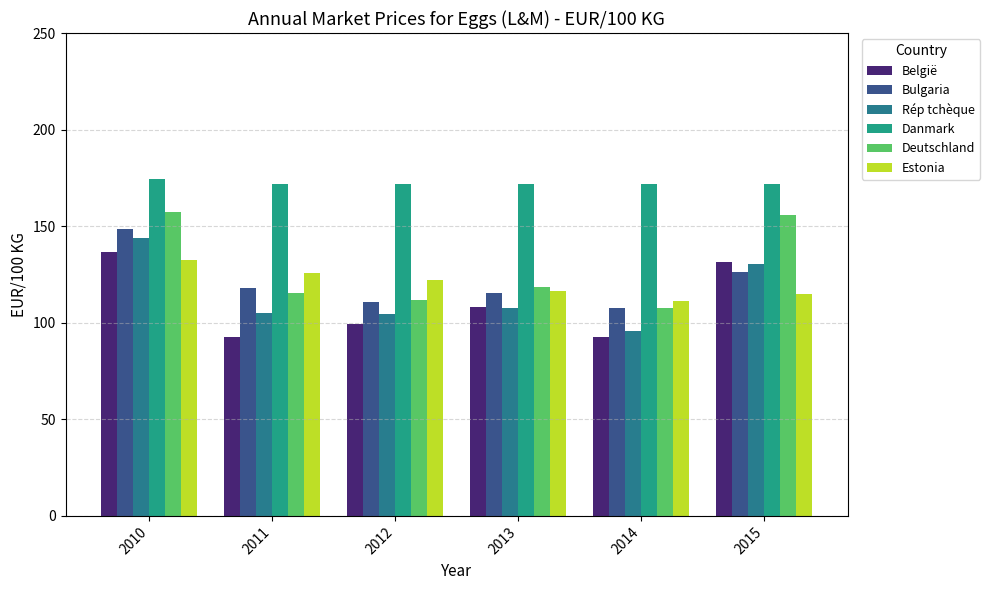

Is it true that Estonia equals 46.1 at 2015?

False